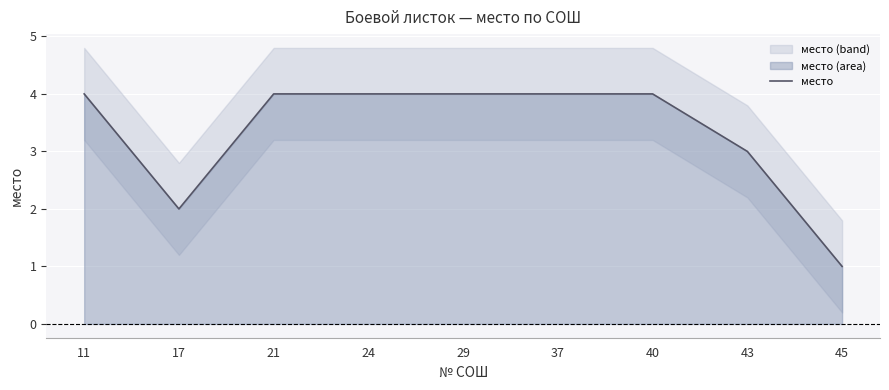

Which category has the lowest value across all series?

45